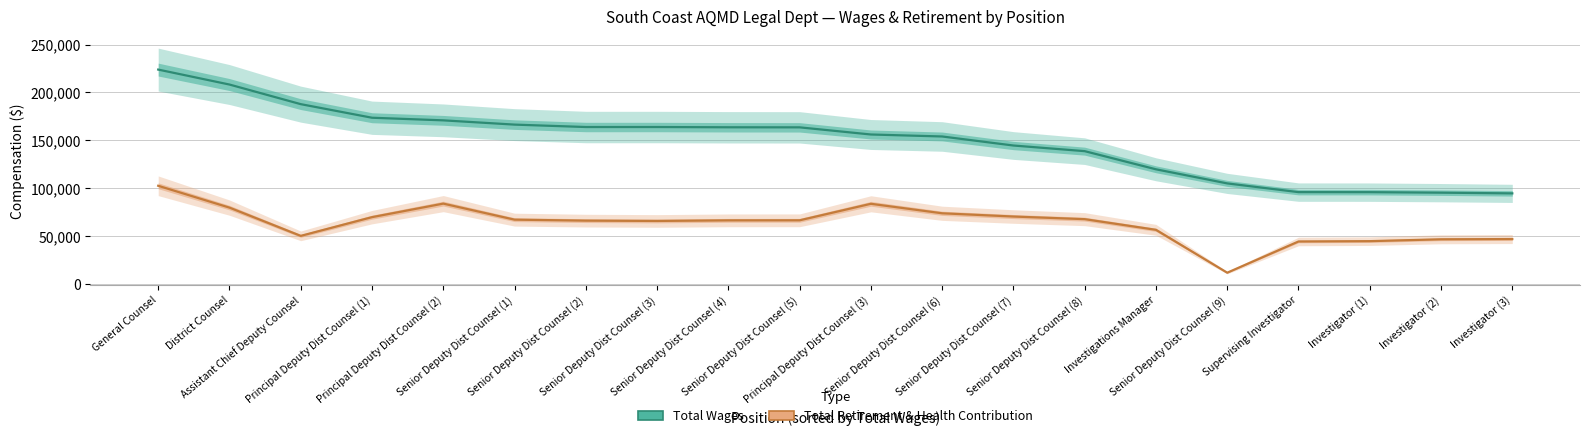

What is the label of the 10th point from the right?

Principal Deputy Dist Counsel (3)